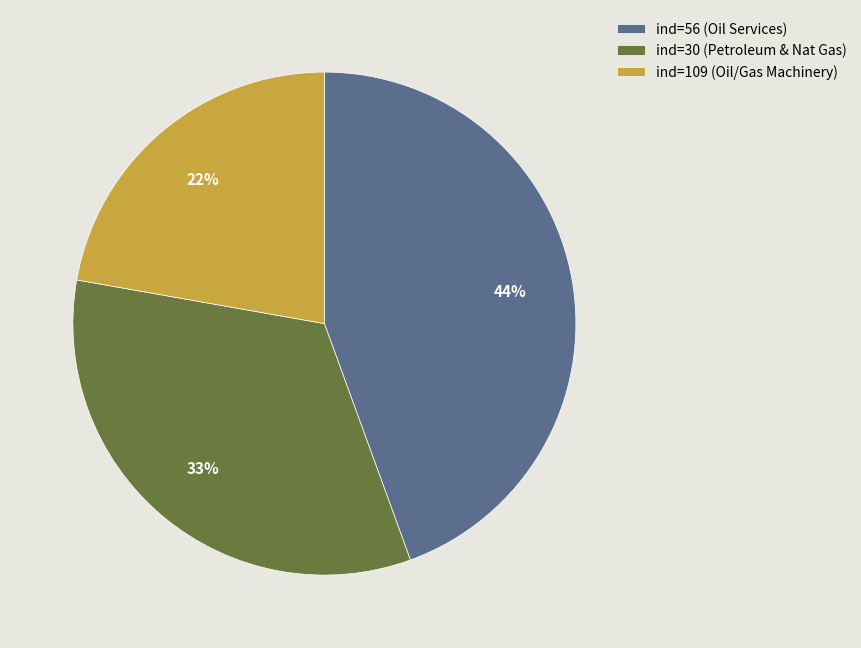

Is there any slice that represents more than half of the pie?

No